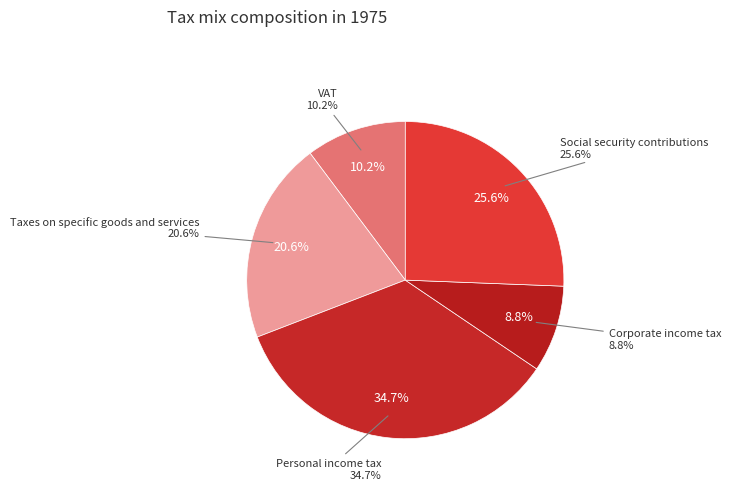

What percentage do Social security contributions and VAT together represent?

35.9%